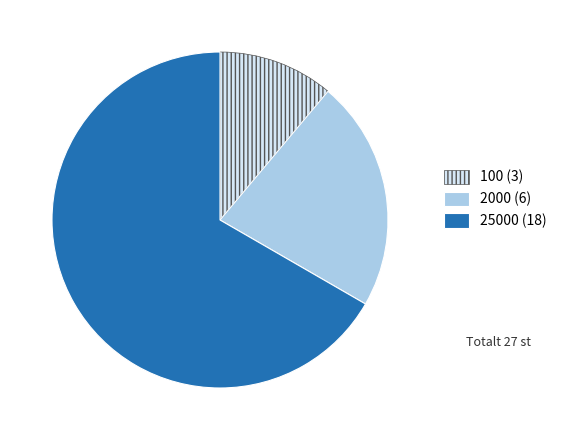

Does any single category account for the majority?

Yes